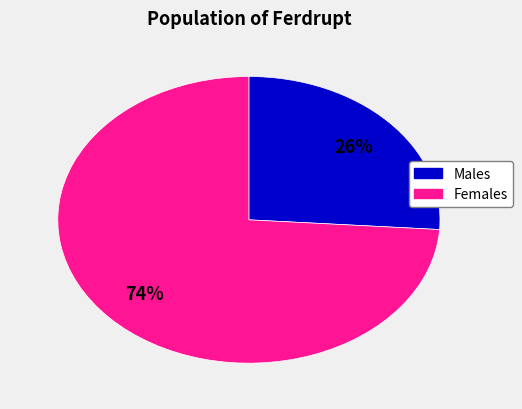

To the nearest percent, what is the difference between the largest and smallest slice percentages?

48%